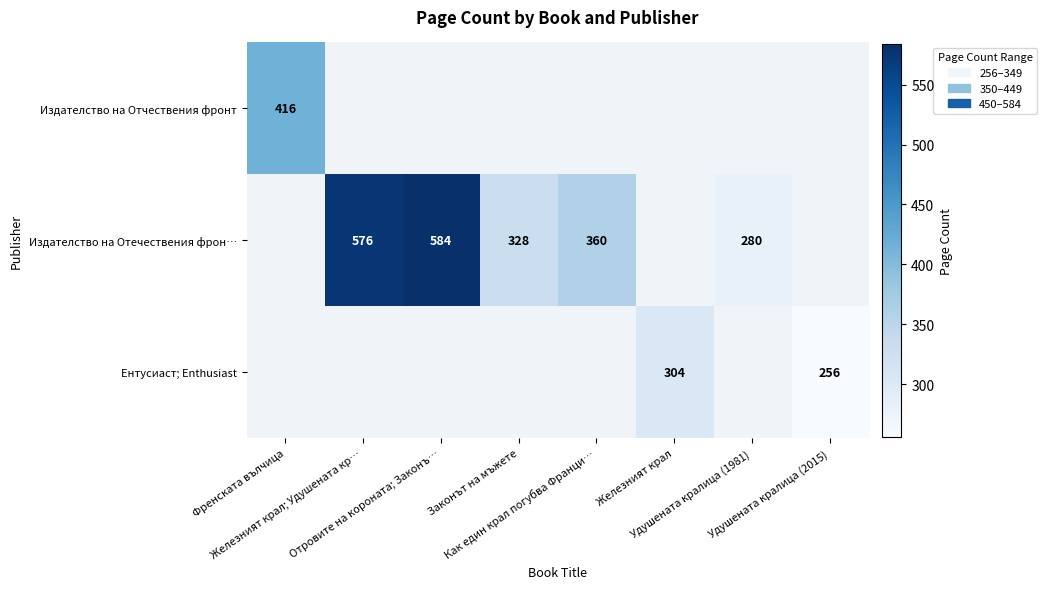

What is the approximate value of Издателство на Отечествения фрон… at Законът на мъжете?

328.0